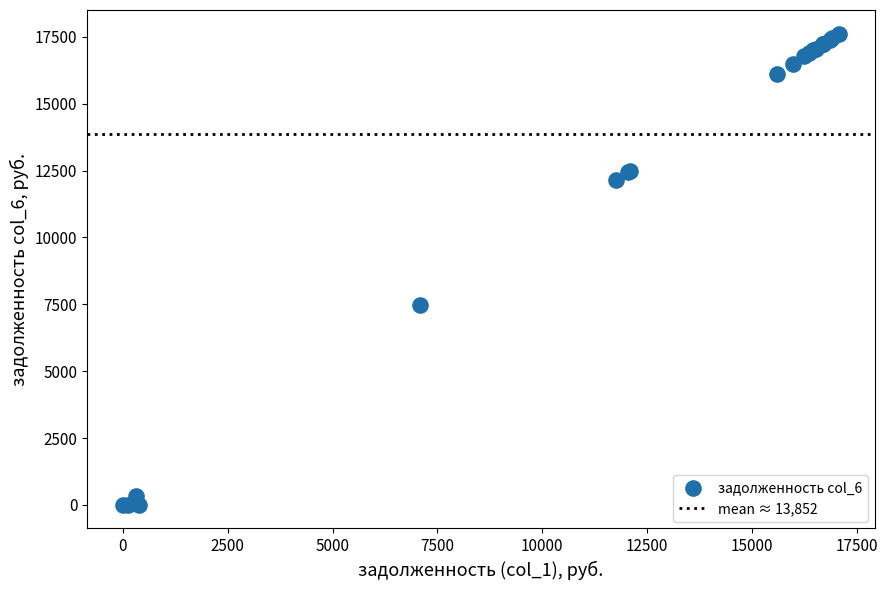

What Y value in the scatter plot is closest to 8812?

7486.9